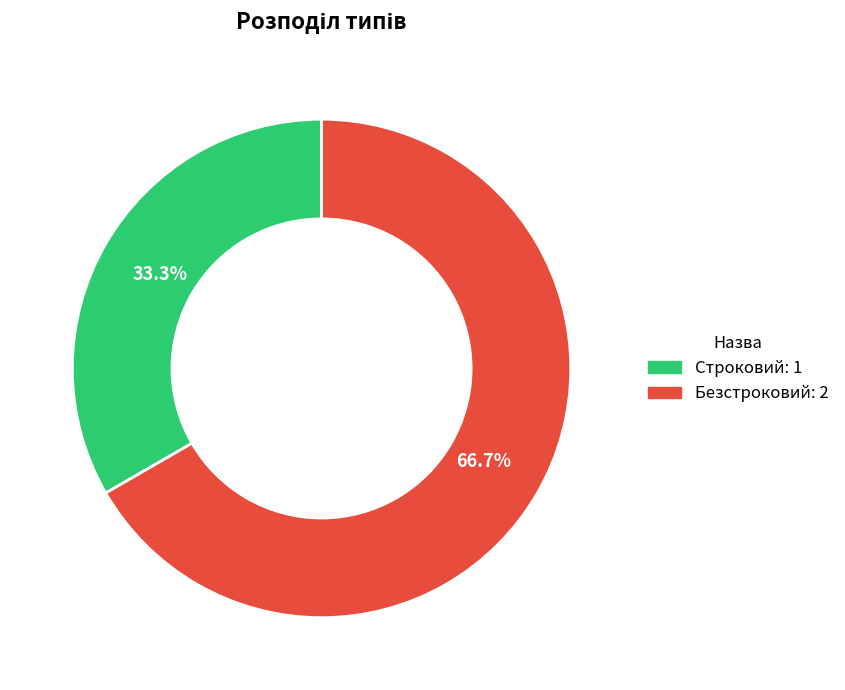

Is it true that Строковий is 33% of the pie?

True